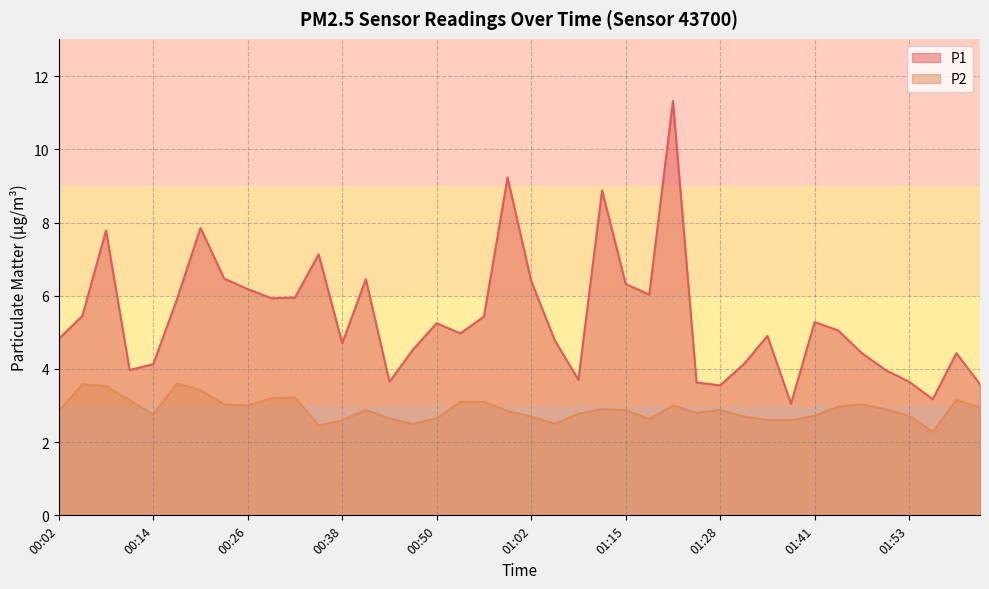

Where is P1 nearest to the value 7?

00:35